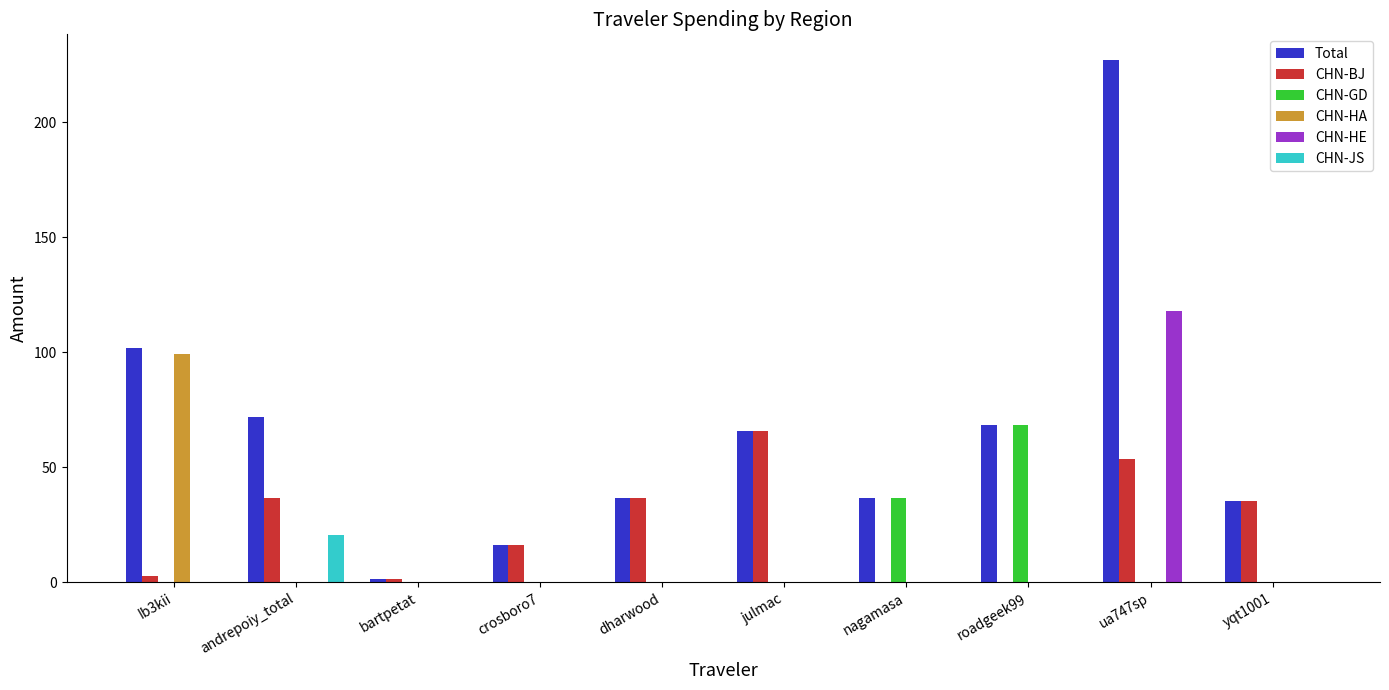

Is the value of Total at yqt1001 greater than the value of CHN-HA at roadgeek99?

Yes